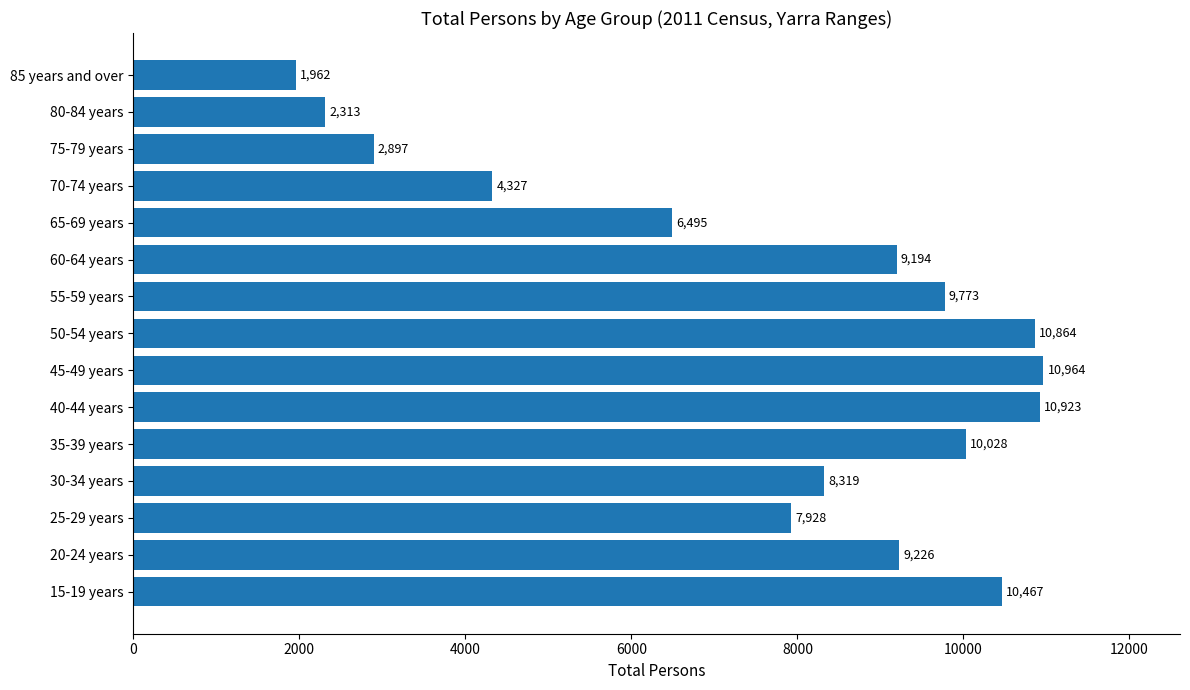

What is the sum of all values?

115680